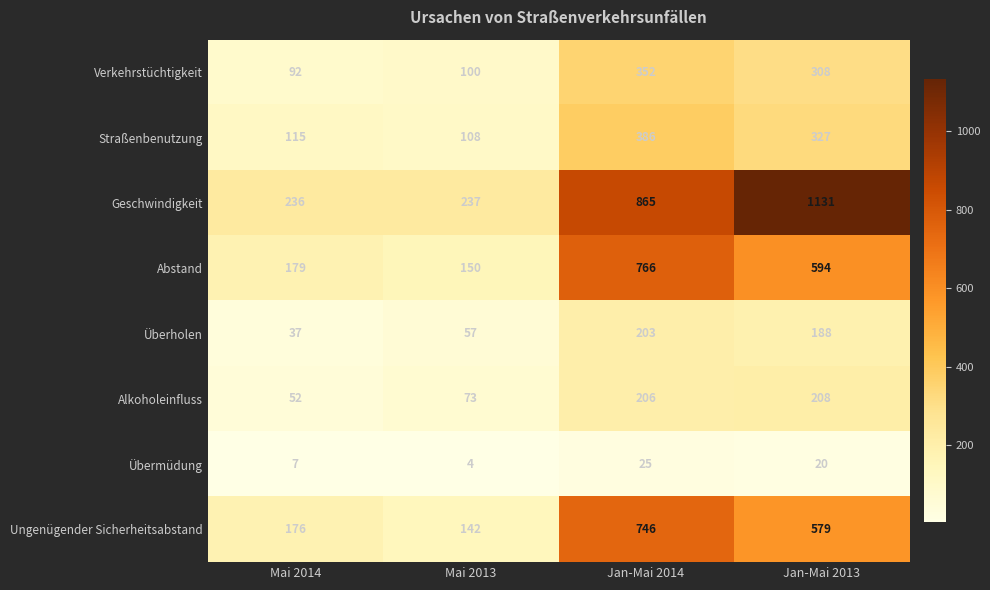

The Überholen series shows 84 at Mai 2013. True or false?

False